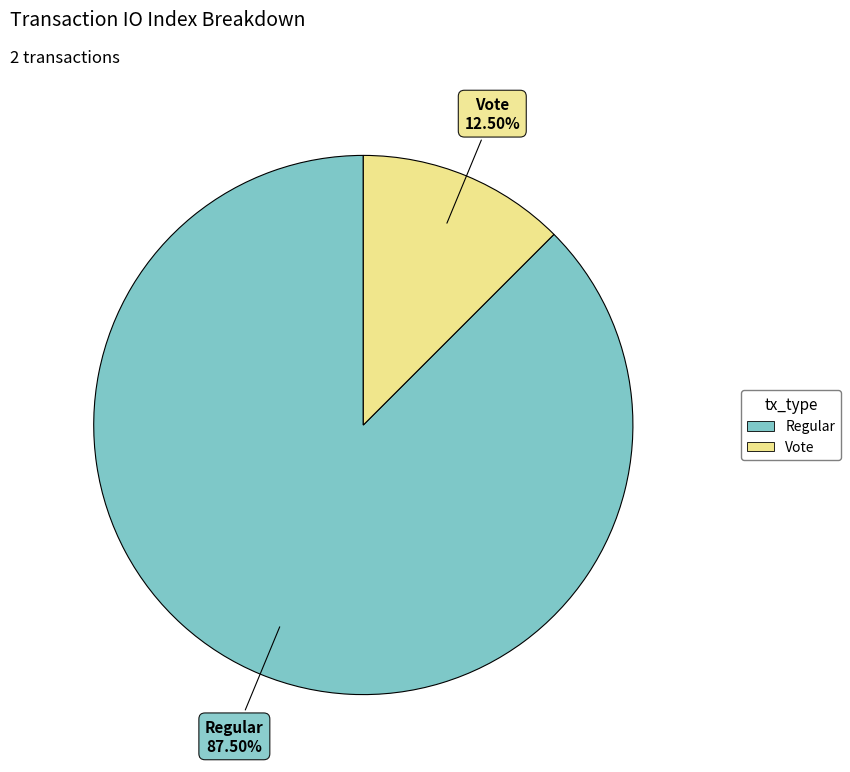

Which slice represents more than half of the pie?

Regular